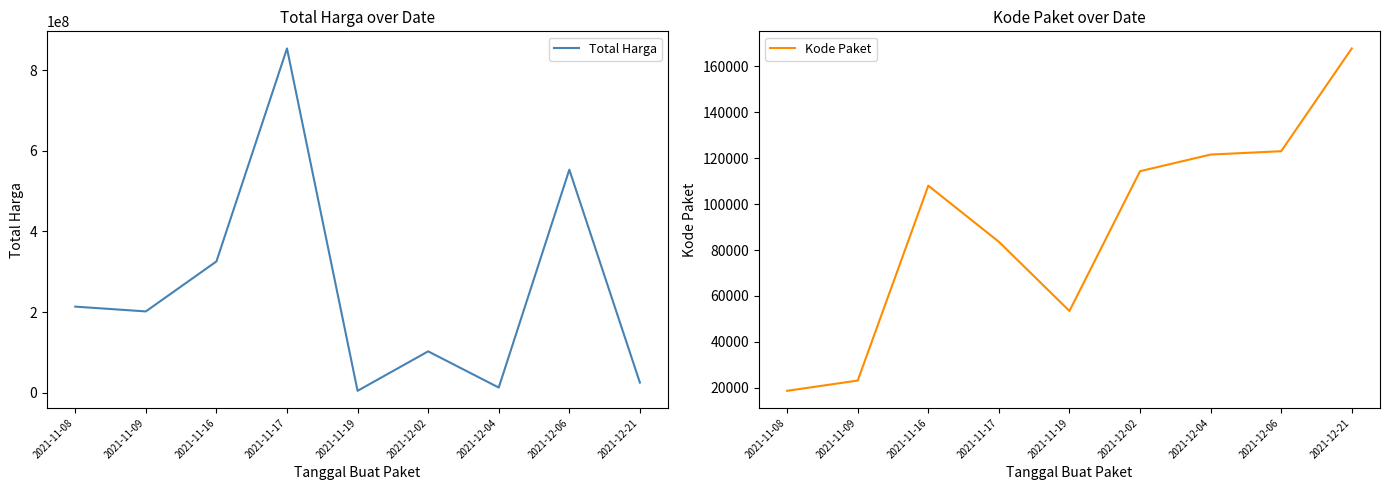

At which category is the sum across all series the highest?

2021-11-17